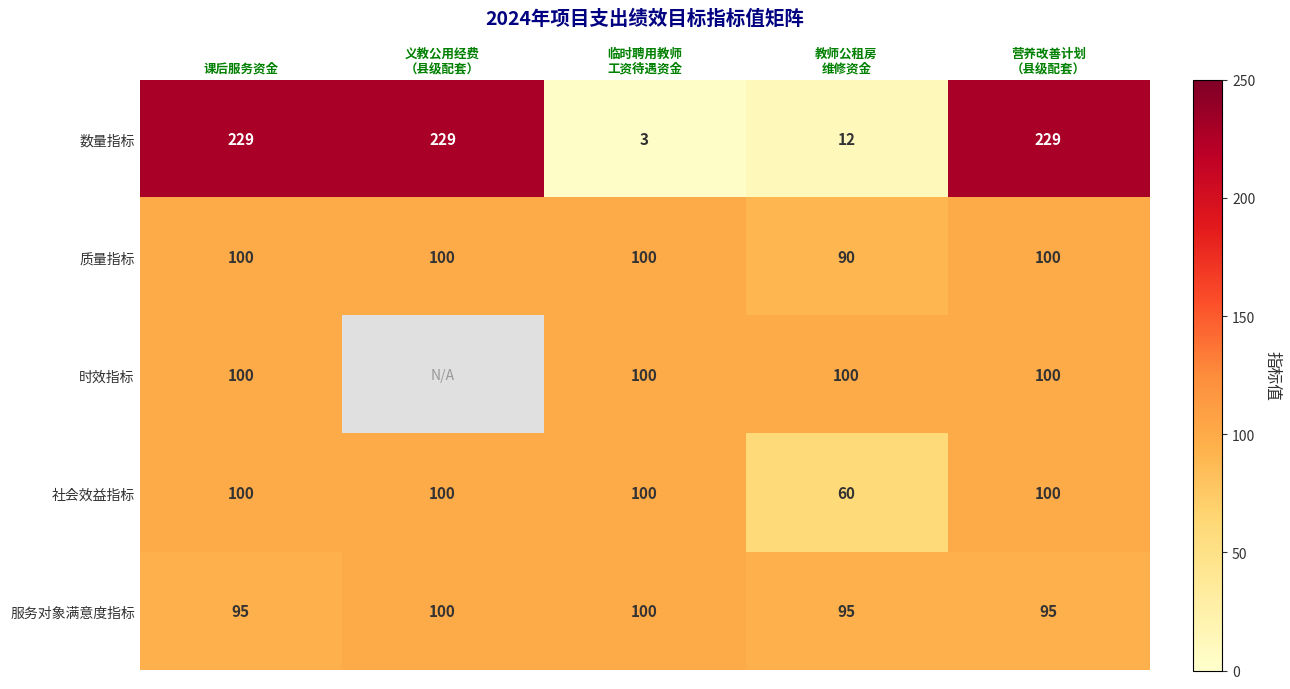

What is the total value across all series at 教师公租房
维修资金?

357